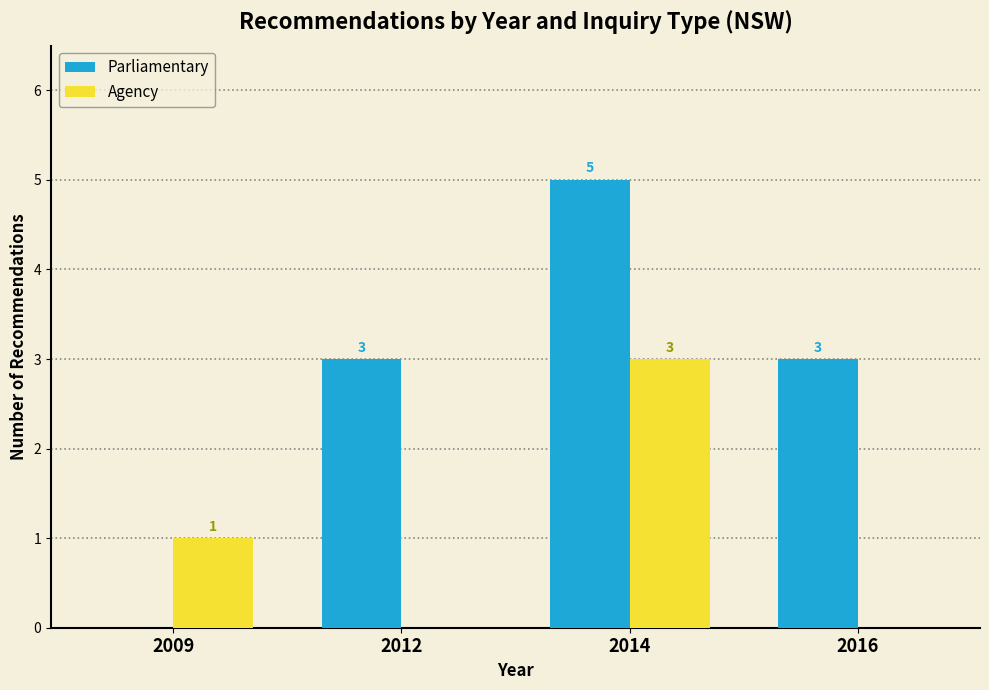

Between 2009 and 2016, which series saw the biggest shift?

Parliamentary